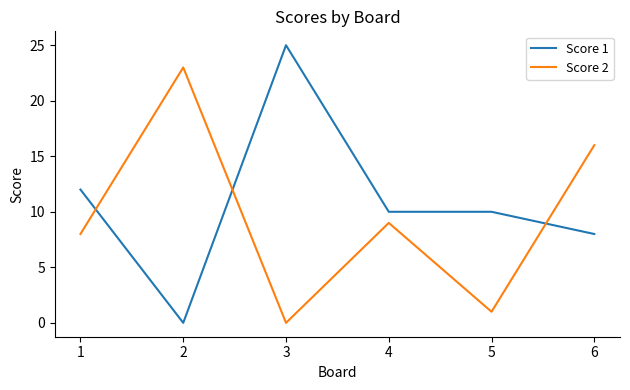

At which category does Score 2 reach its first local valley?

3